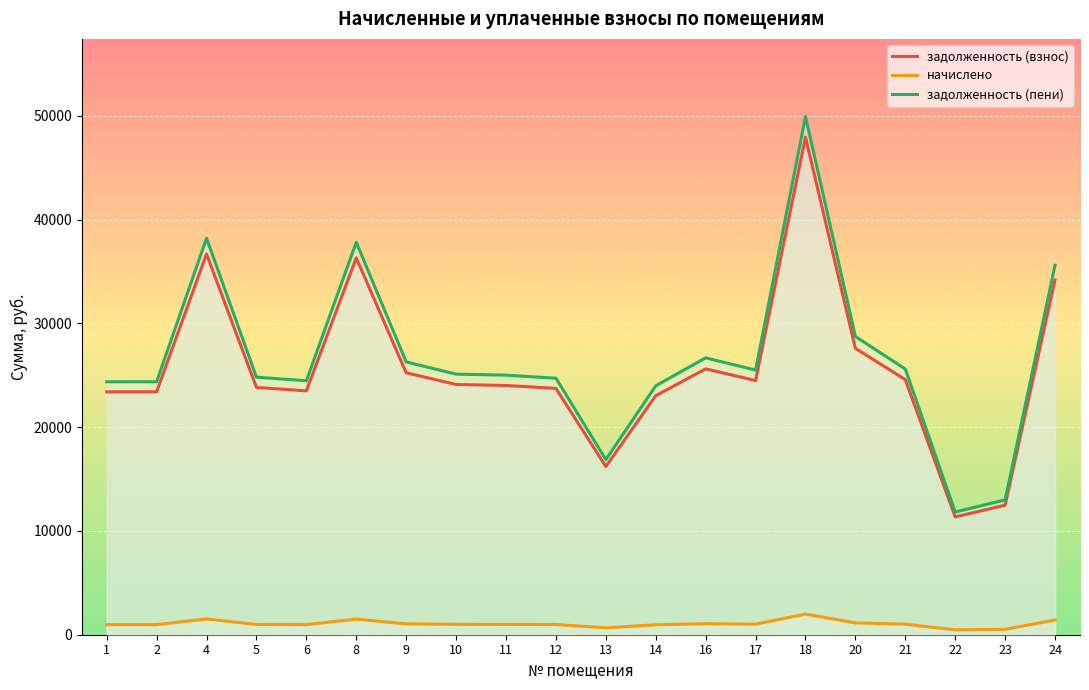

The начислено series shows 1642.3 at 10. True or false?

False